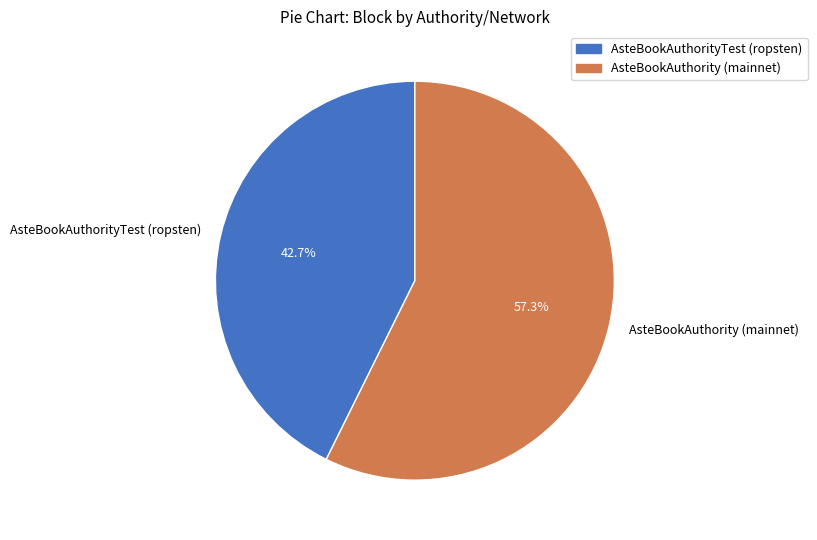

True or false: AsteBookAuthority (mainnet) accounts for 57% of the total.

True